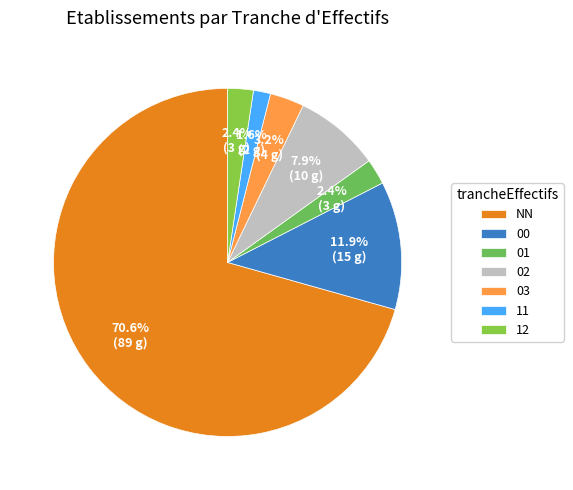

Does NN account for over 50% of the chart?

Yes